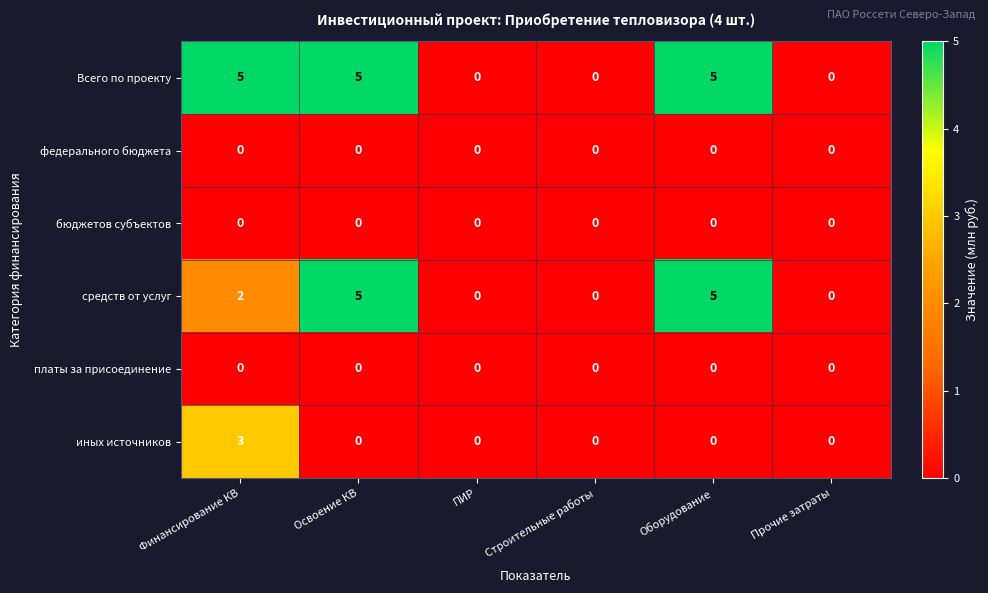

The value of иных источников at Финансирование КВ is 2. True or false?

False